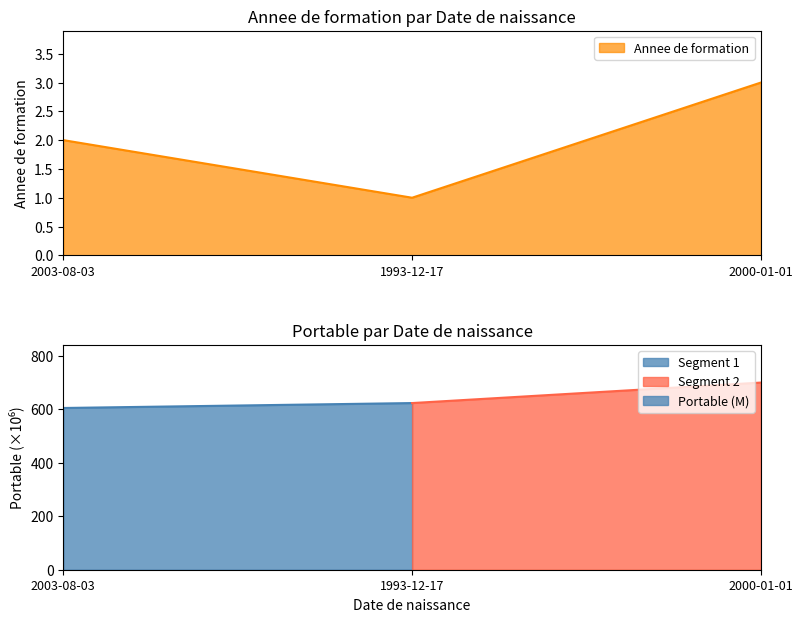

Where does the data first go above 2?

2000-01-01